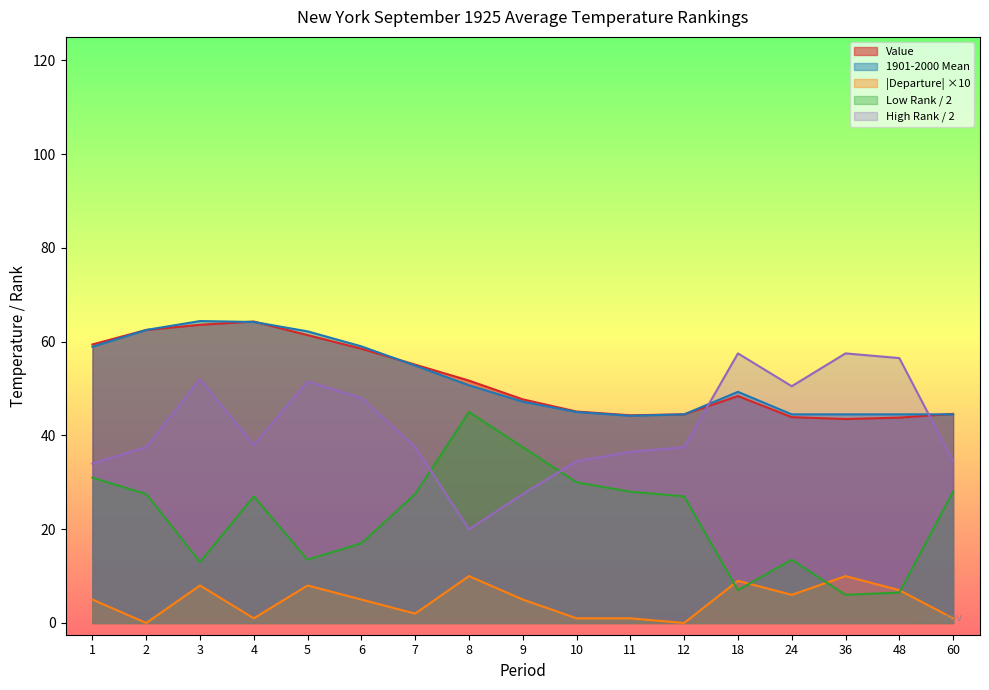

What is the total value across all series at 8?

177.4